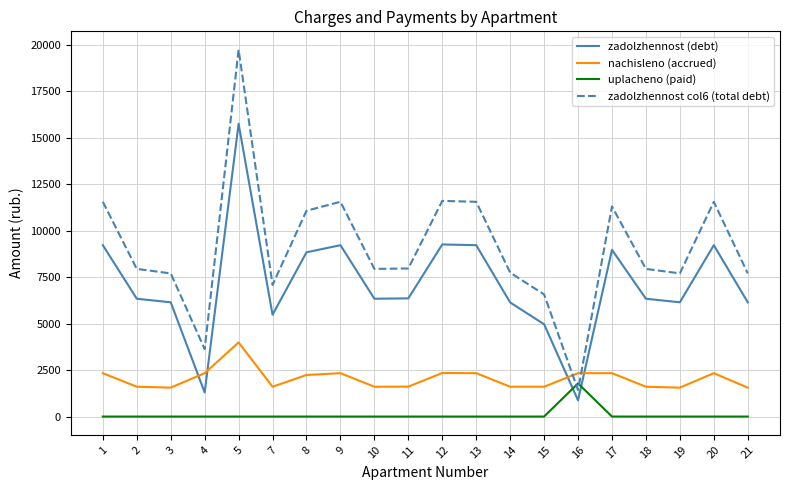

Is this an area chart (filled region under the line)?

No